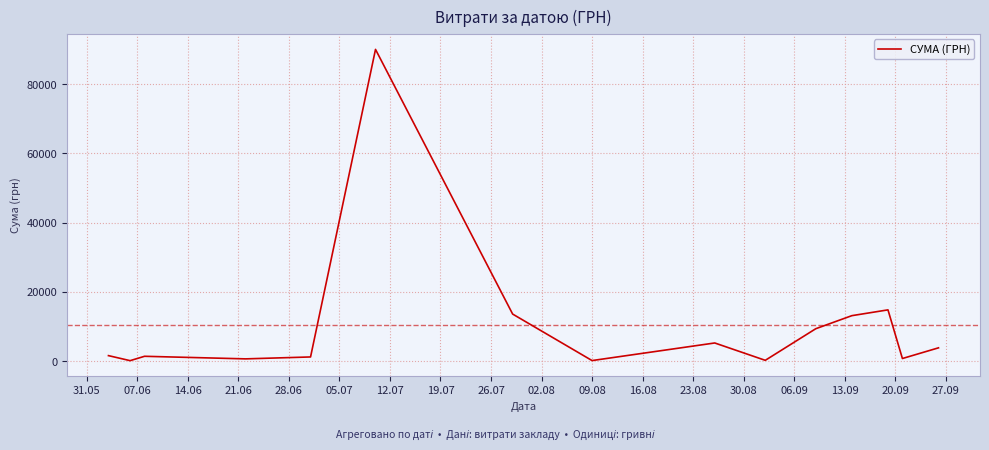

What is the maximum value shown in the chart?

90000.0